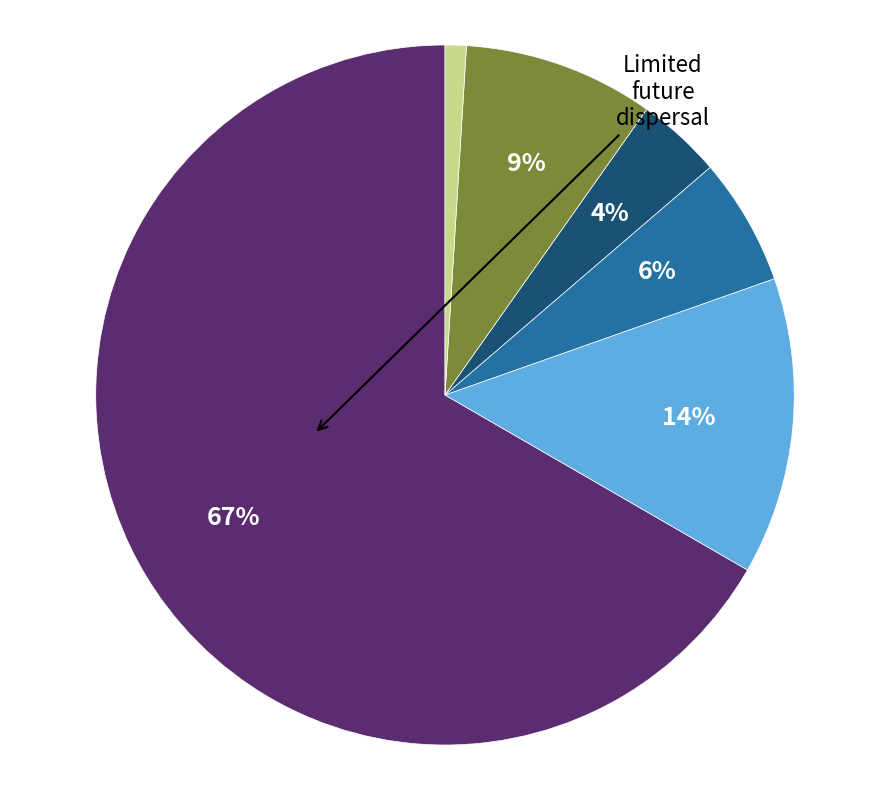

Is there any slice that represents more than half of the pie?

Yes